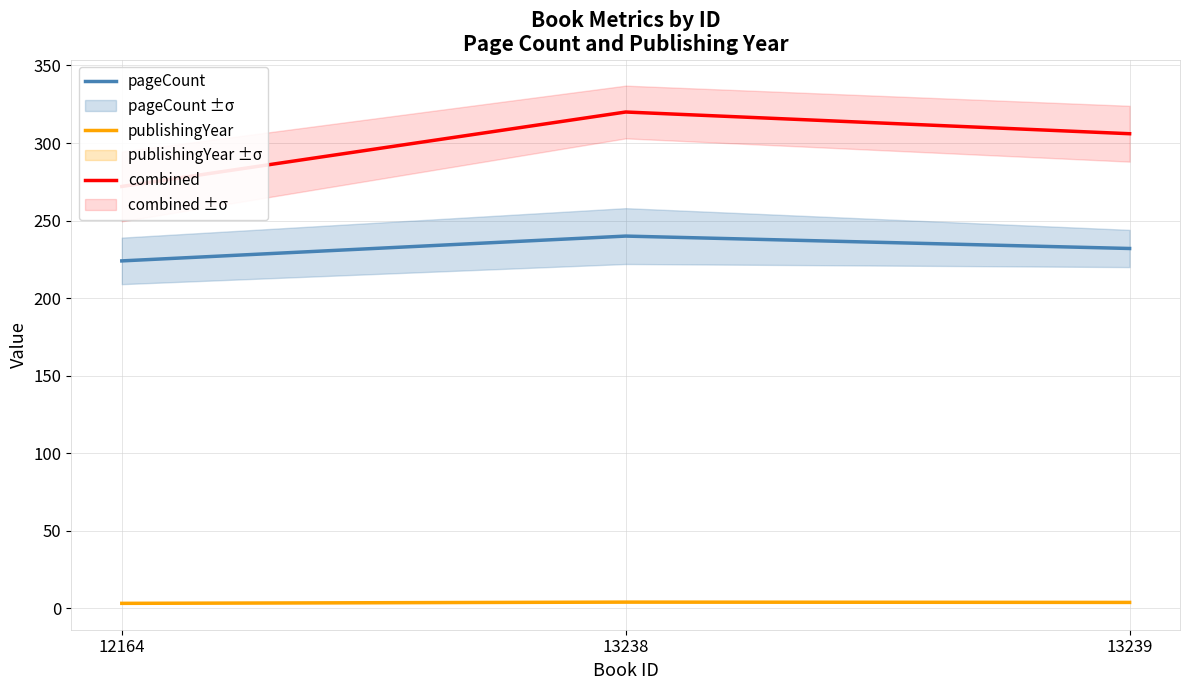

Rank the series by their average value, from highest to lowest.

combined, pageCount, publishingYear